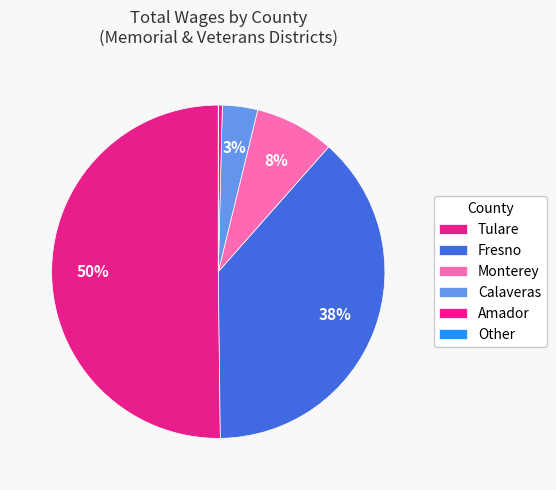

Is there any slice that represents more than half of the pie?

No